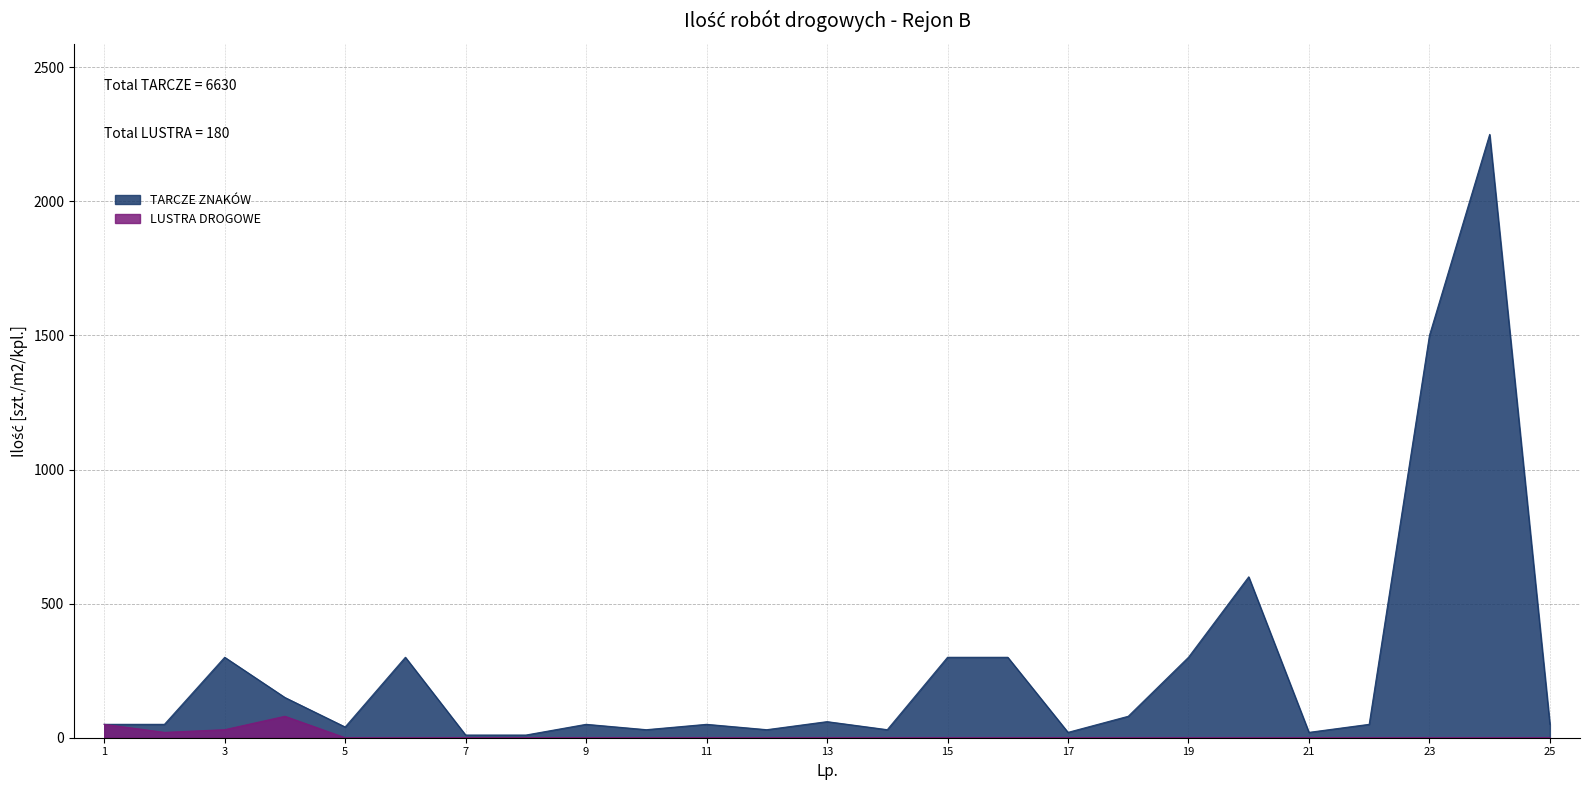

Which category has the highest value in the TARCZE ZNAKÓW series?

24